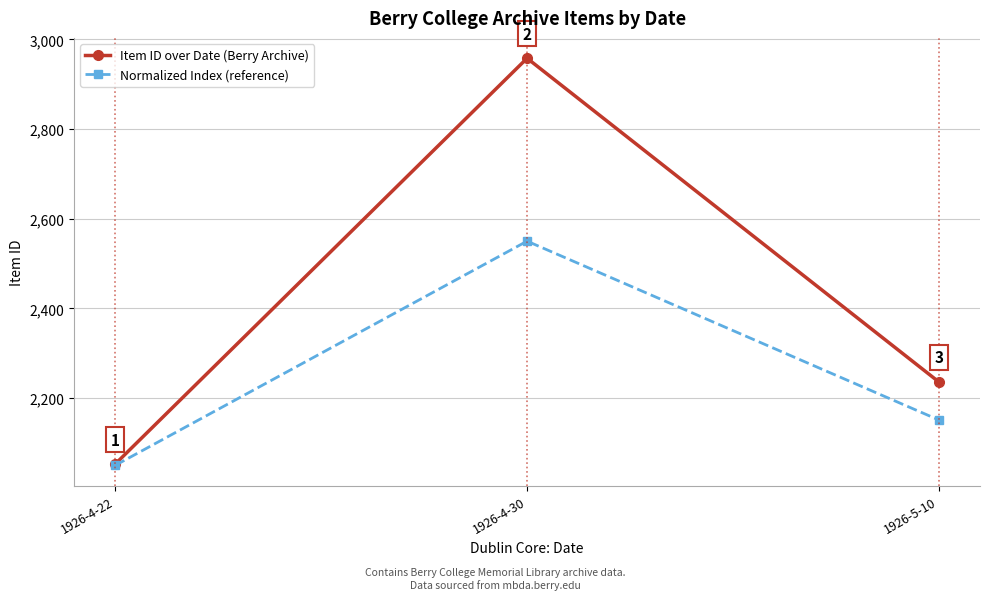

At 1926-4-22, list the series in order from largest to smallest.

Item ID over Date (Berry Archive), Normalized Index (reference)